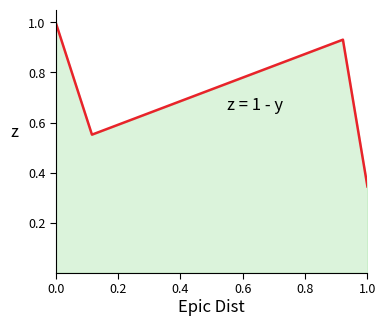

How many interior local peaks (higher than both neighbors) does the data have?

1